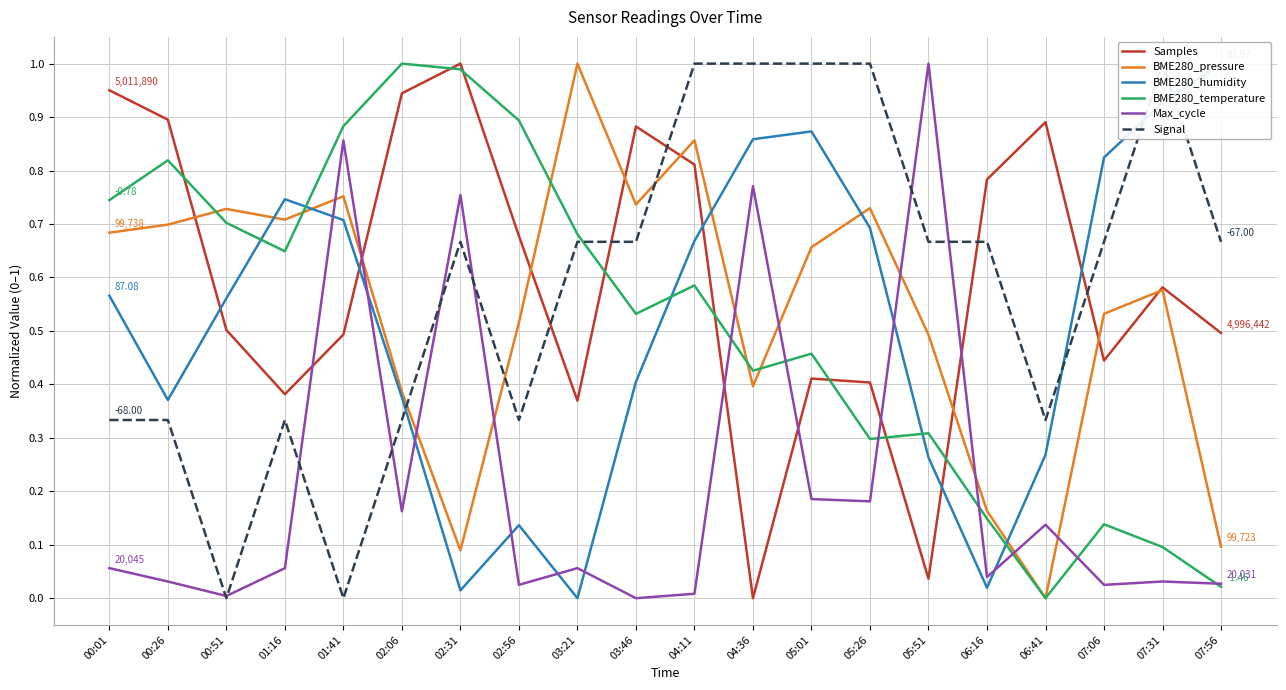

Which series has the widest spread of values?

Samples